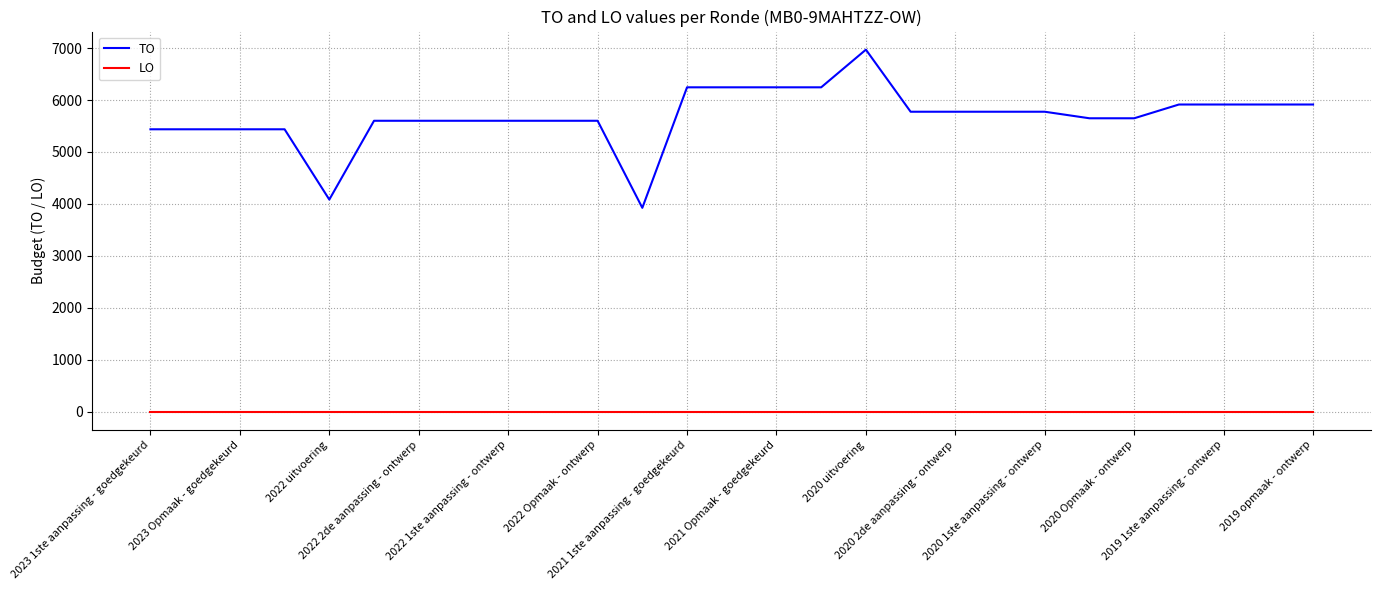

What is the difference between the maximum and minimum values in the TO series?

3045